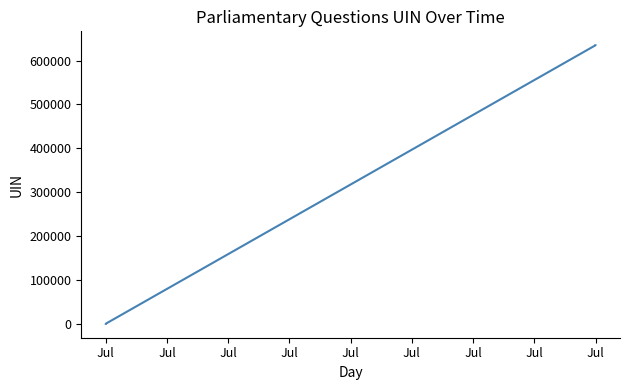

What is the difference between the maximum and minimum values?

634896